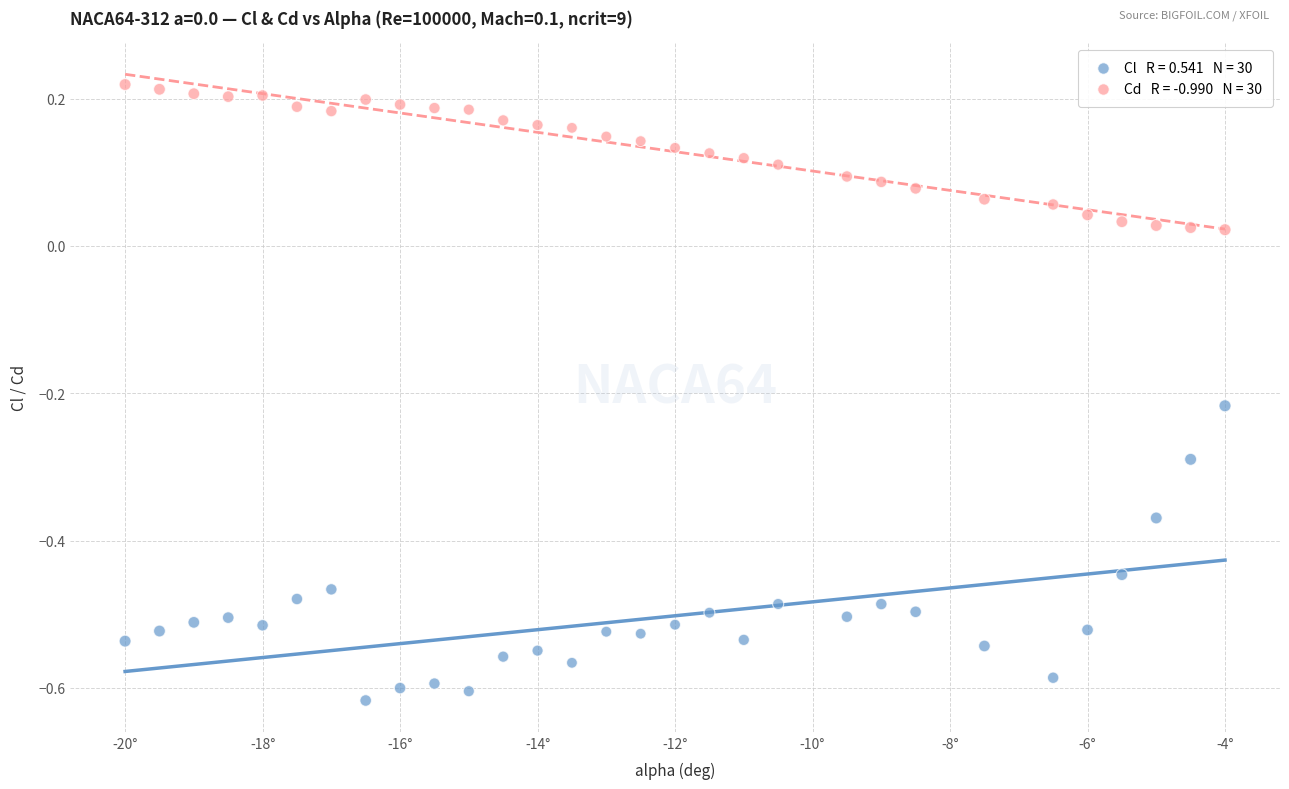

Across all data points, what is the range of Y values (max minus min)?

0.8